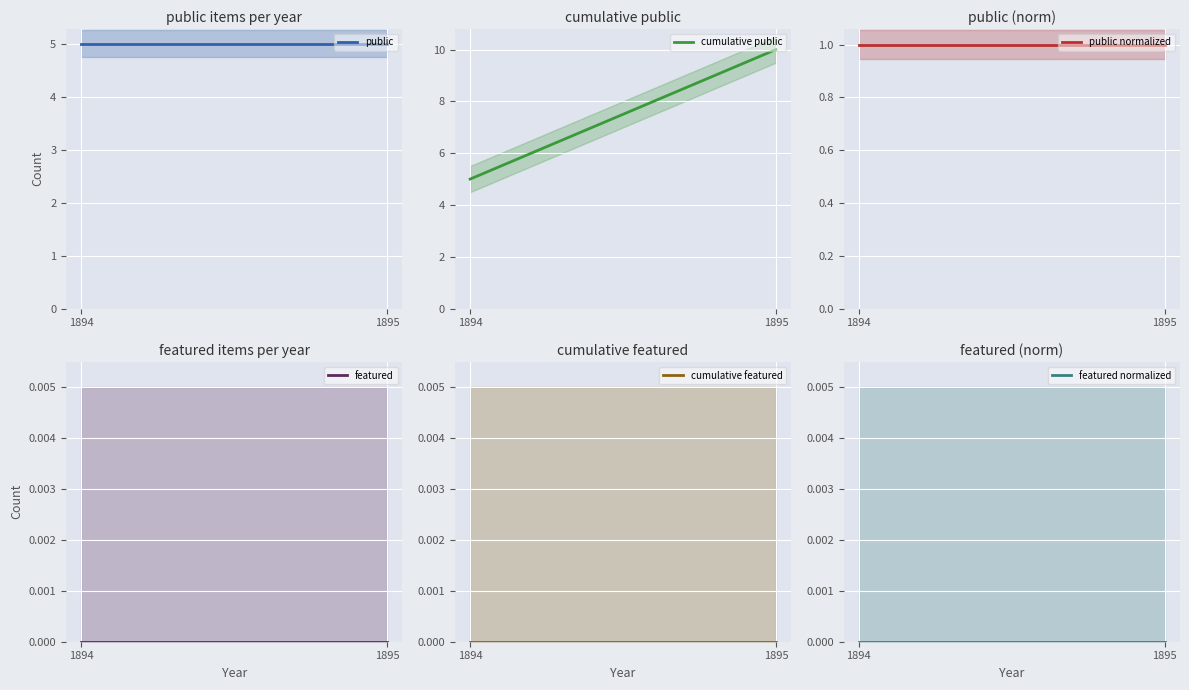

Rank the series at 1895 from lowest to highest value.

featured, cumulative featured, featured normalized, public normalized, public, cumulative public